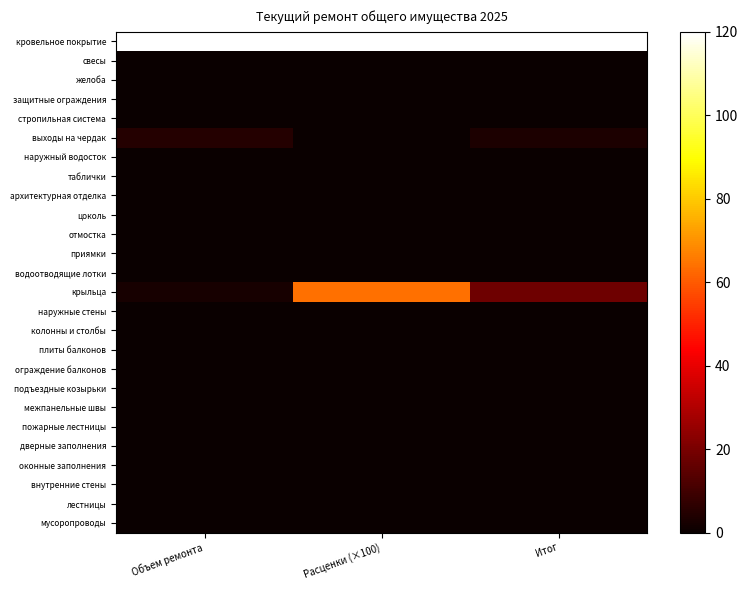

List the series in order of their peak value, highest first.

кровельное покрытие, крыльца, выходы на чердак, свесы, желоба, защитные ограждения, стропильная система, наружный водосток, таблички, архитектурная отделка, цоколь, отмостка, приямки, водоотводящие лотки, наружные стены, колонны и столбы, плиты балконов, ограждение балконов, подъездные козырьки, межпанельные швы, пожарные лестницы, дверные заполнения, оконные заполнения, внутренние стены, лестницы, мусоропроводы